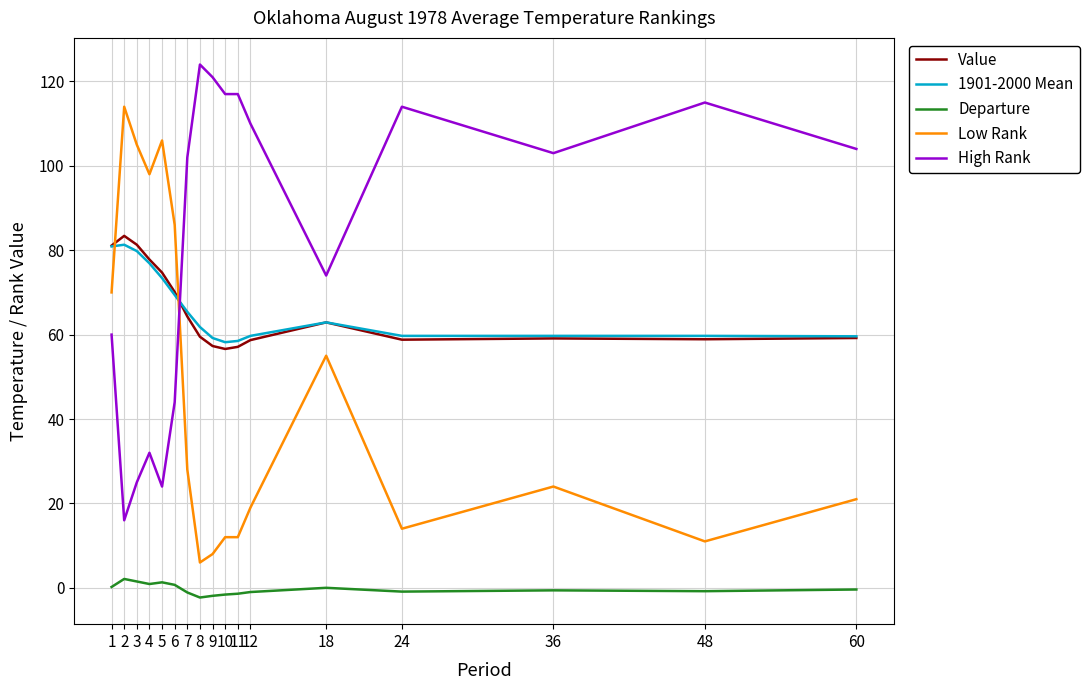

True or false: Departure has a value of -0.6 at 36.

True